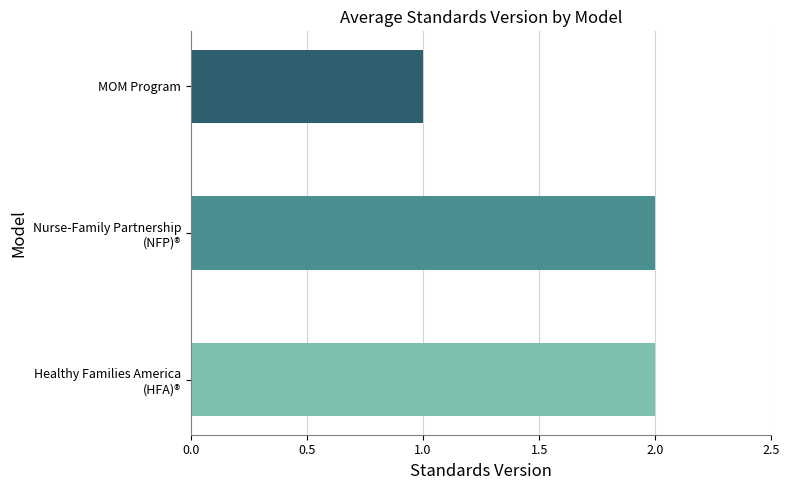

Reading bottom to top, what are all the values shown in this chart?

2	2	1